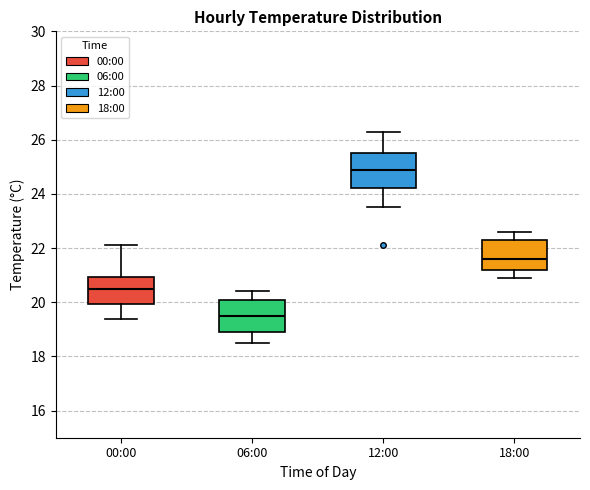

Reading left to right, transcribe this box plot: for each box, give where its median line is, the range the box spans, and where its two whiskers end, as read against the y-axis. The values are not printed on the chart, so give them approximately, as read against the axis.

00:00: median 20.6, box 20.0 to 21.0, whiskers 19.4 to 22.2
06:00: median 19.6, box 19.0 to 20.2, whiskers 18.6 to 20.4
12:00: median 25.0, box 24.2 to 25.6, whiskers 23.6 to 26.4
18:00: median 21.6, box 21.2 to 22.4, whiskers 21.0 to 22.6